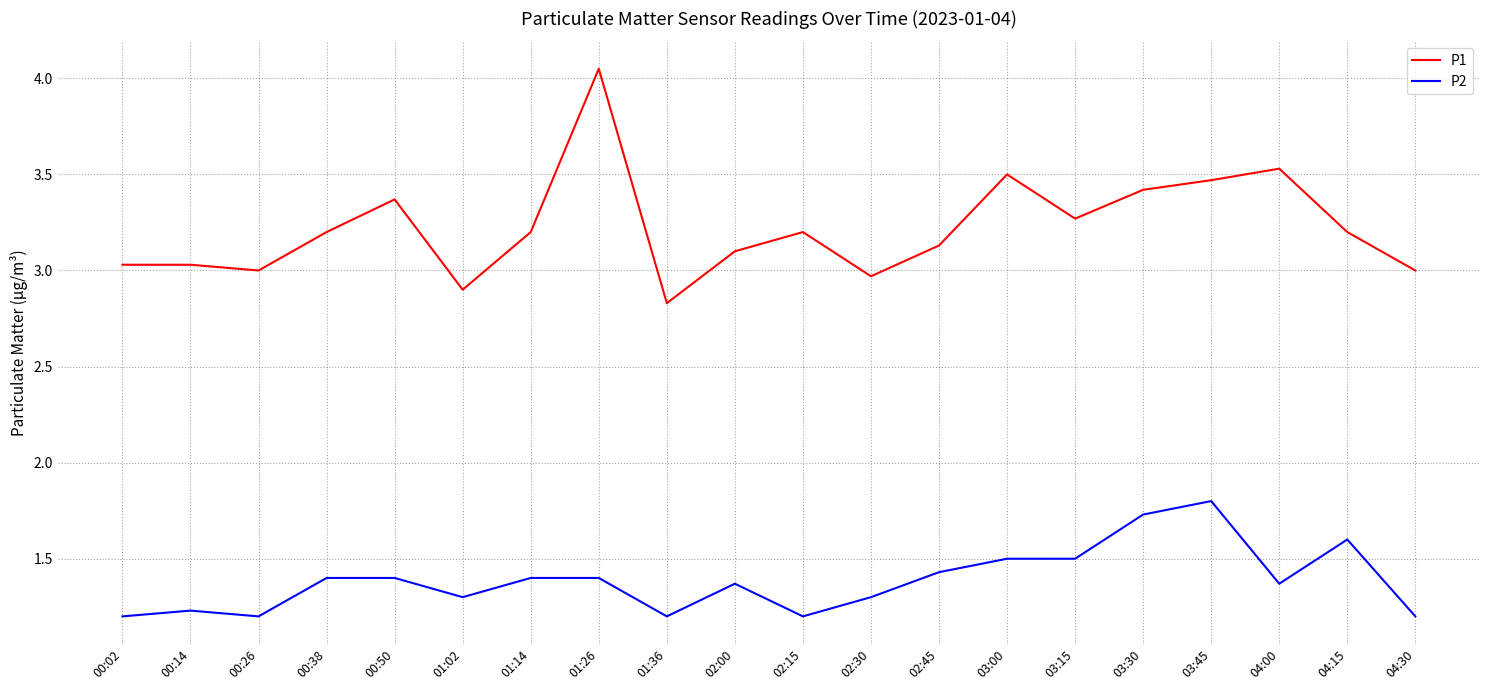

What is the difference between the maximum and minimum values in the P2 series?

0.6